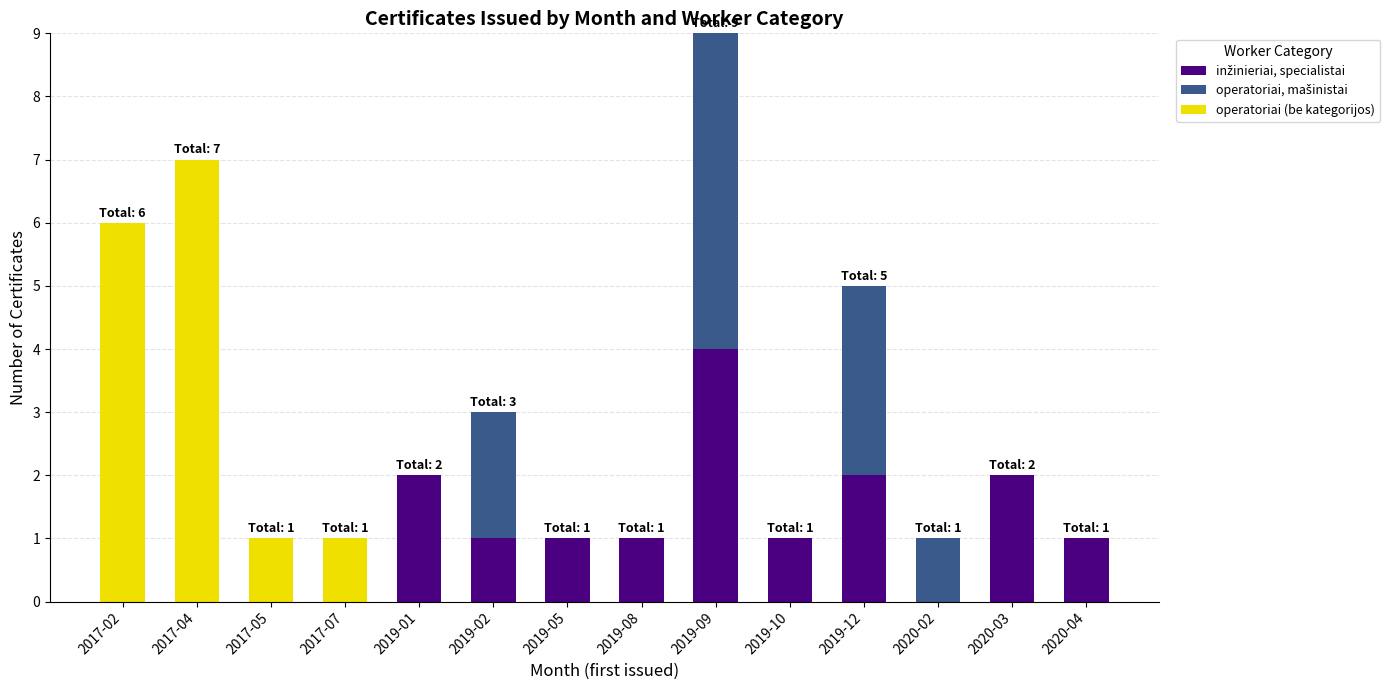

What is the total value across all series at 2019-12?

5